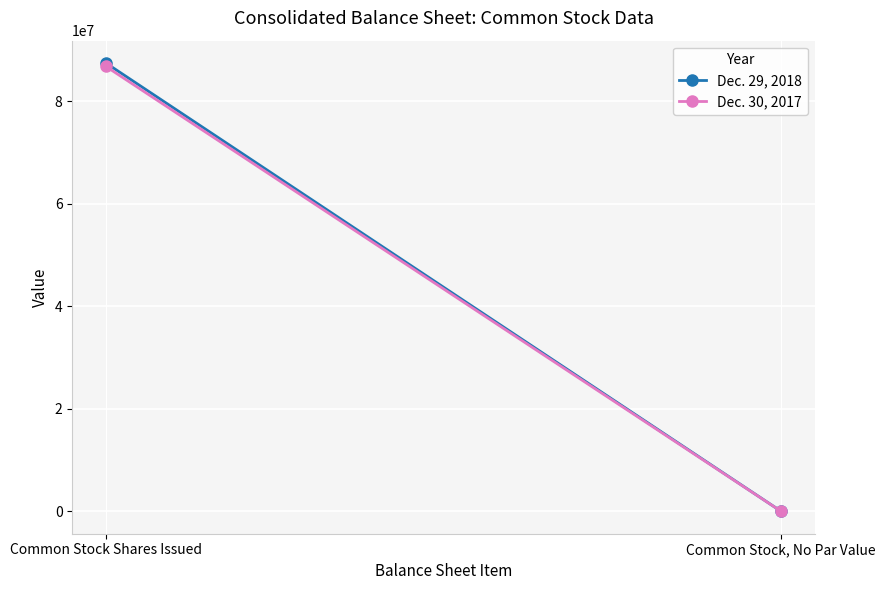

Which label corresponds to the largest value in the chart?

Common Stock Shares Issued